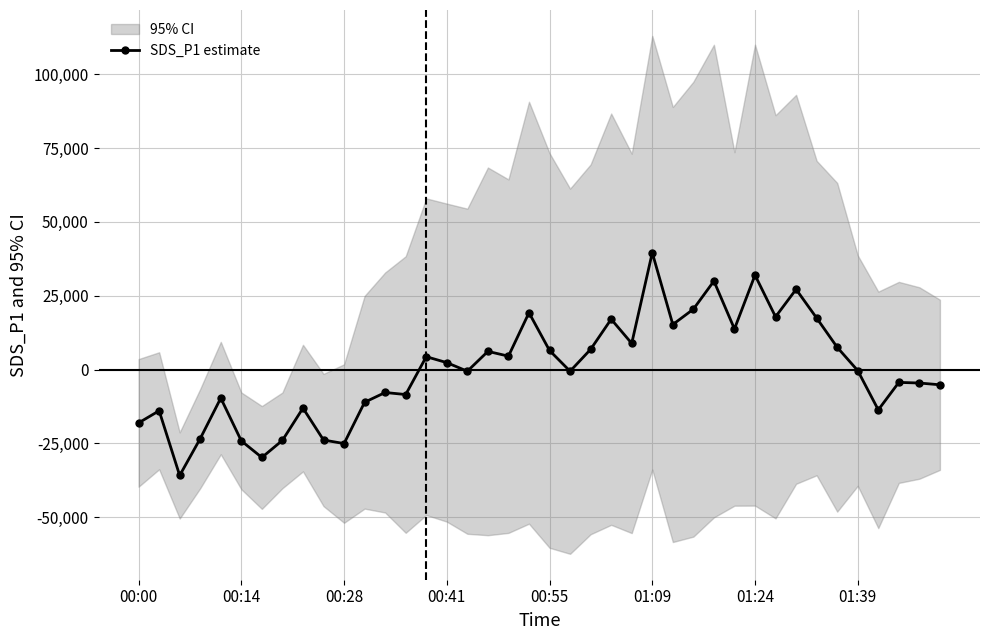

True or false: the data has more than 1 interior local peaks.

True